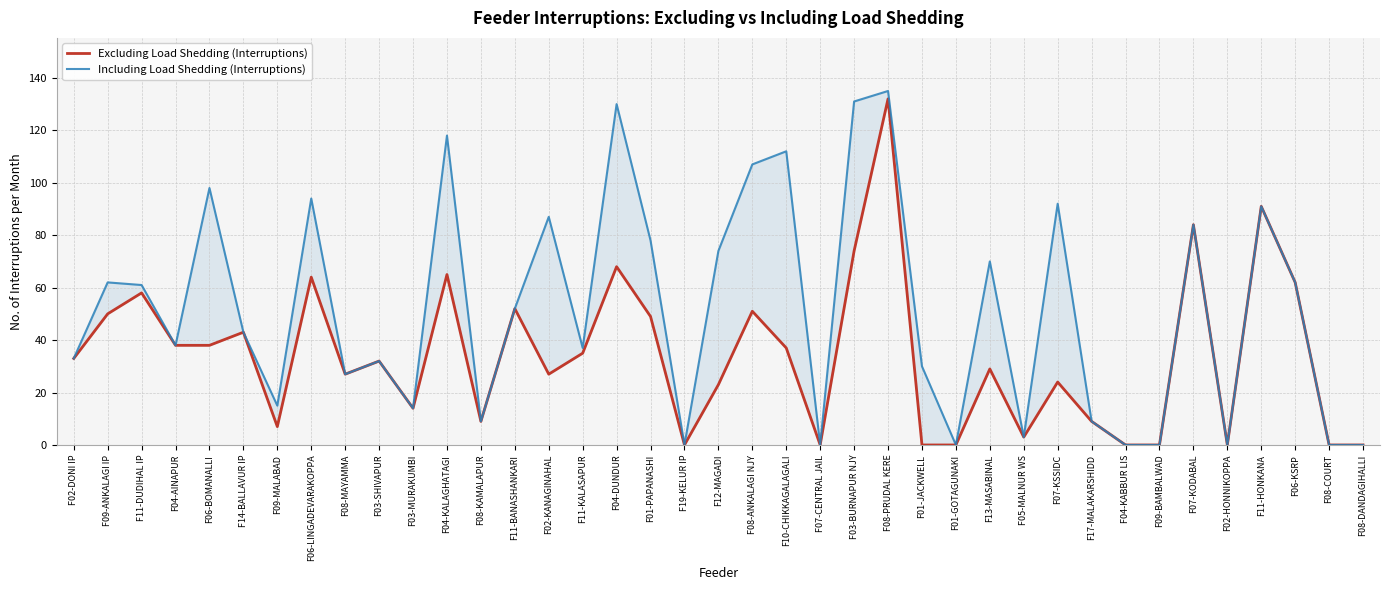

At which category does the chart reach its minimum across all series?

F19-KELUR IP